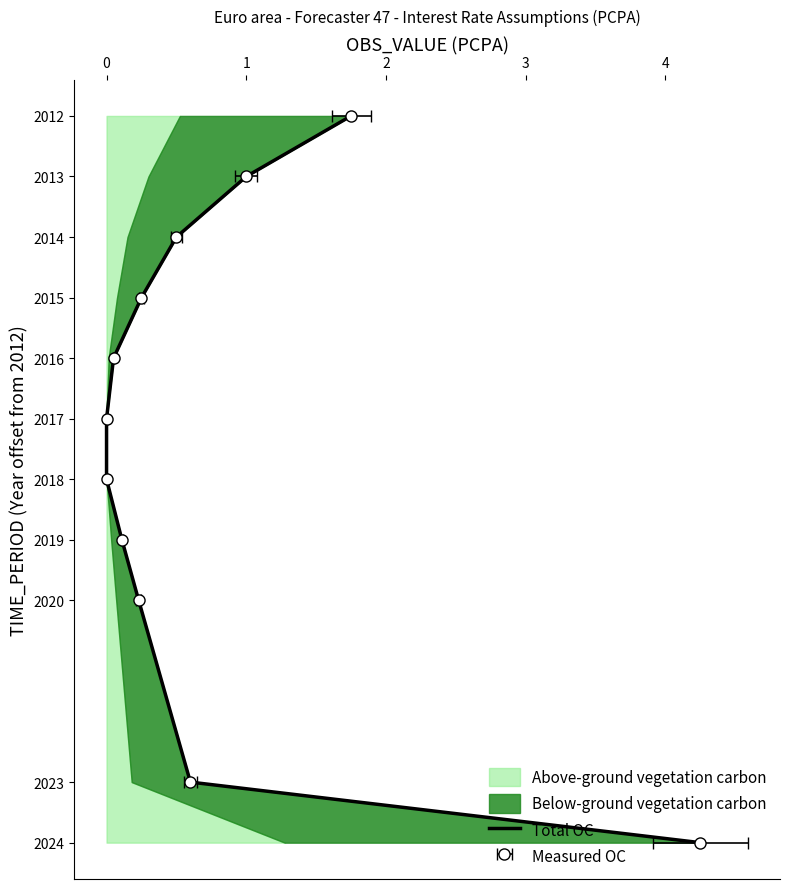

The value at 0 is 3. True or false?

False